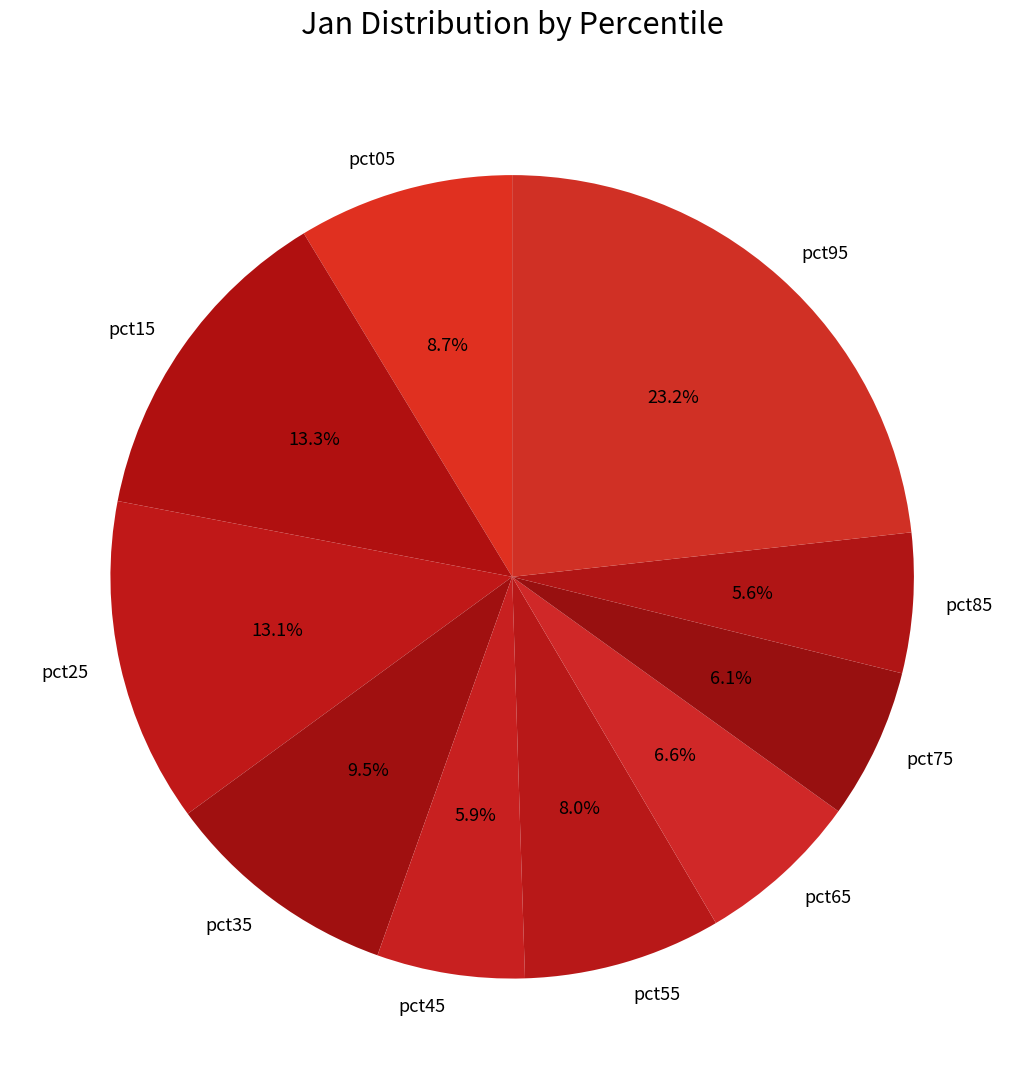

True or false: pct05 accounts for 9% of the total.

True